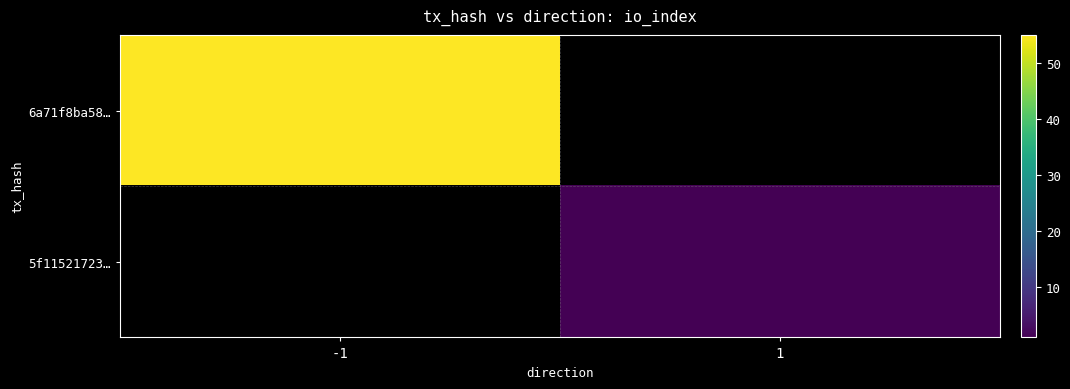

Which series has the widest spread of values?

6a71f8ba58…